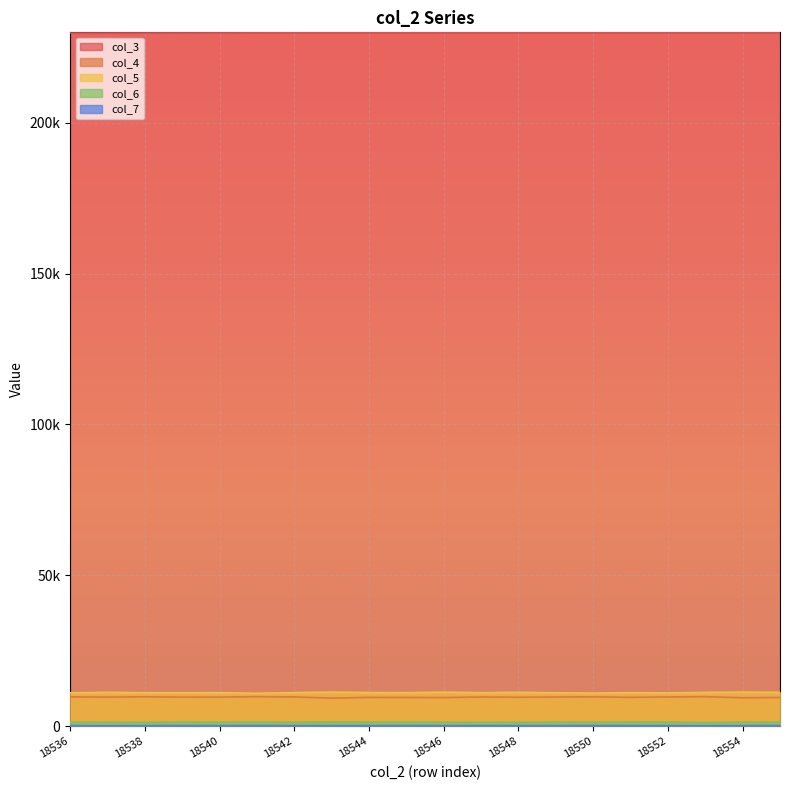

Rank the series by their maximum value, from lowest to highest.

col_7, col_6, col_4, col_5, col_3